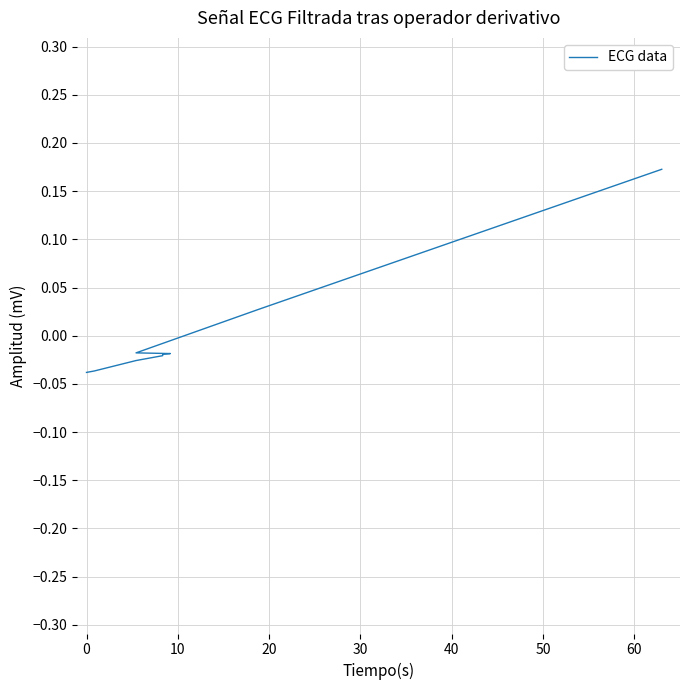

Does the chart display data point markers on the line(s)?

No